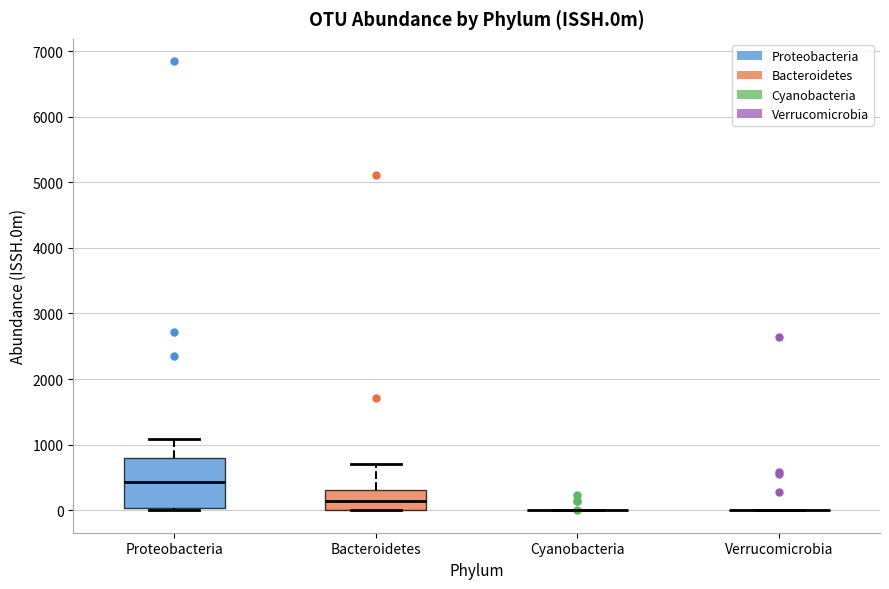

Reading left to right, transcribe this box plot: for each box, give where its median line is, the range the box spans, and where its two whiskers end, as read against the y-axis. The values are not printed on the chart, so give them approximately, as read against the axis.

Proteobacteria: median 400, box 0 to 800, whiskers 0 to 1100
Bacteroidetes: median 100, box 0 to 300, whiskers 0 to 700
Cyanobacteria: box collapsed to a line at 0, whiskers 0 to 0
Verrucomicrobia: box collapsed to a line at 0, whiskers 0 to 0